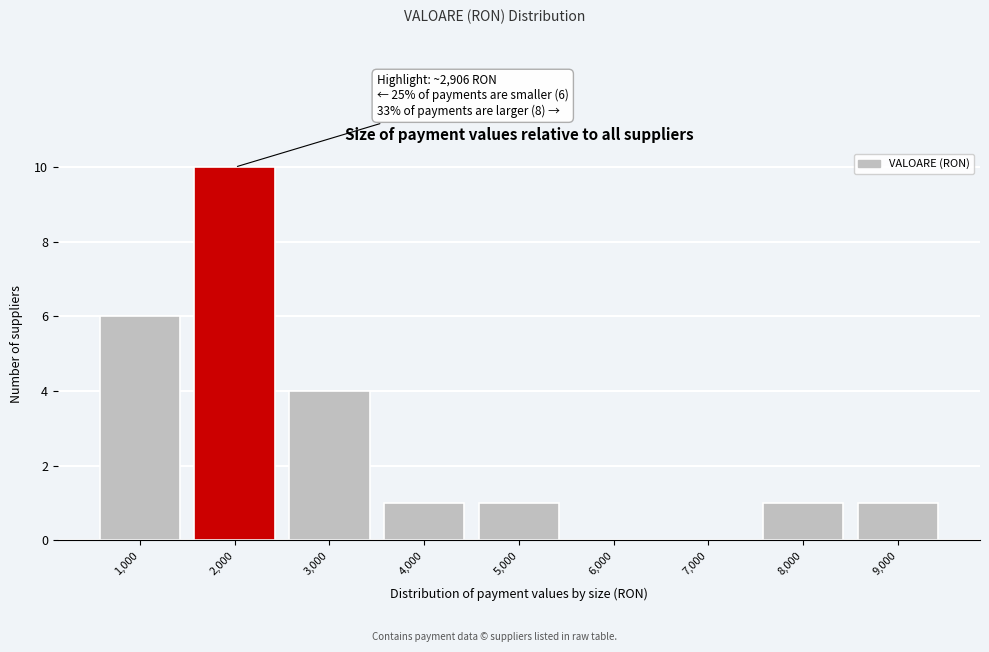

Reading right to left, what are all the values shown in this chart?

9,000=1	8,000=1	7,000=0	6,000=0	5,000=1	4,000=1	3,000=4	2,000=10	1,000=6